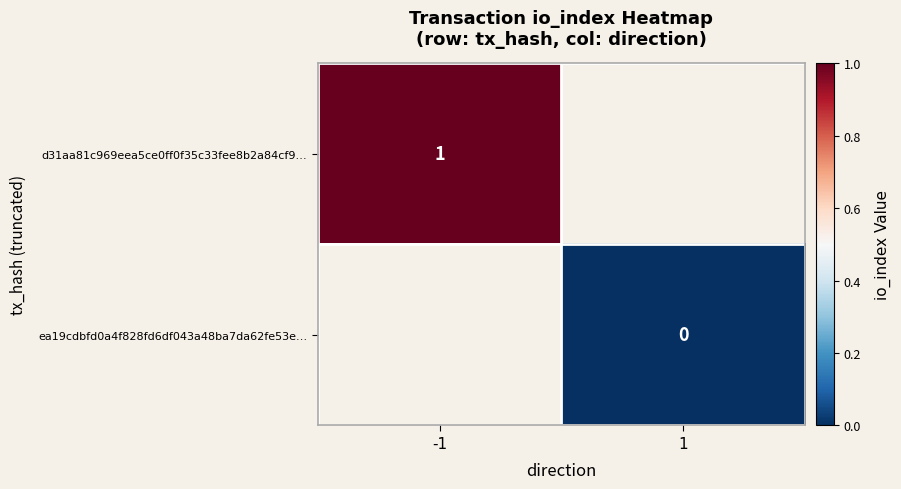

What is the maximum value shown in the chart?

1.0